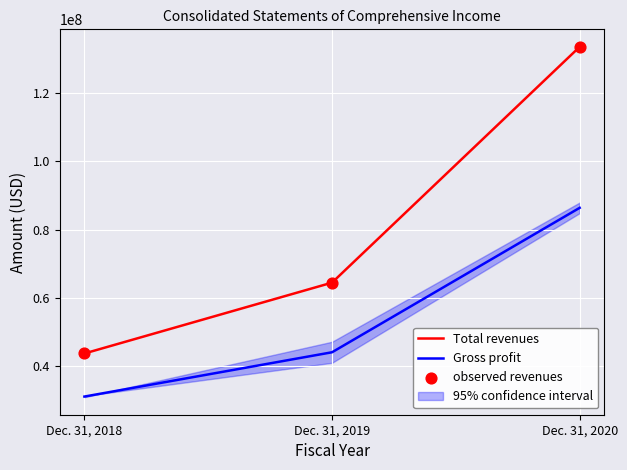

Which series has the largest total across all categories?

Total revenues